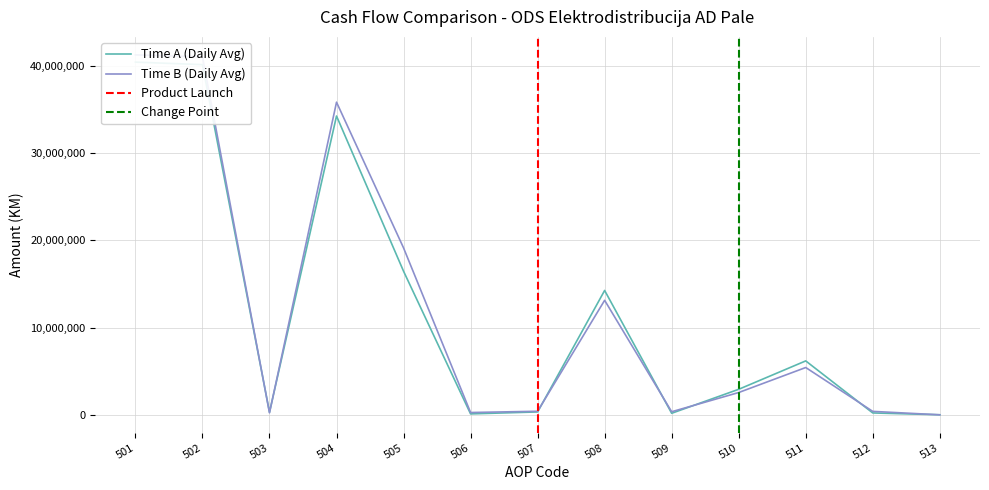

Which label corresponds to the largest value in the chart?

501